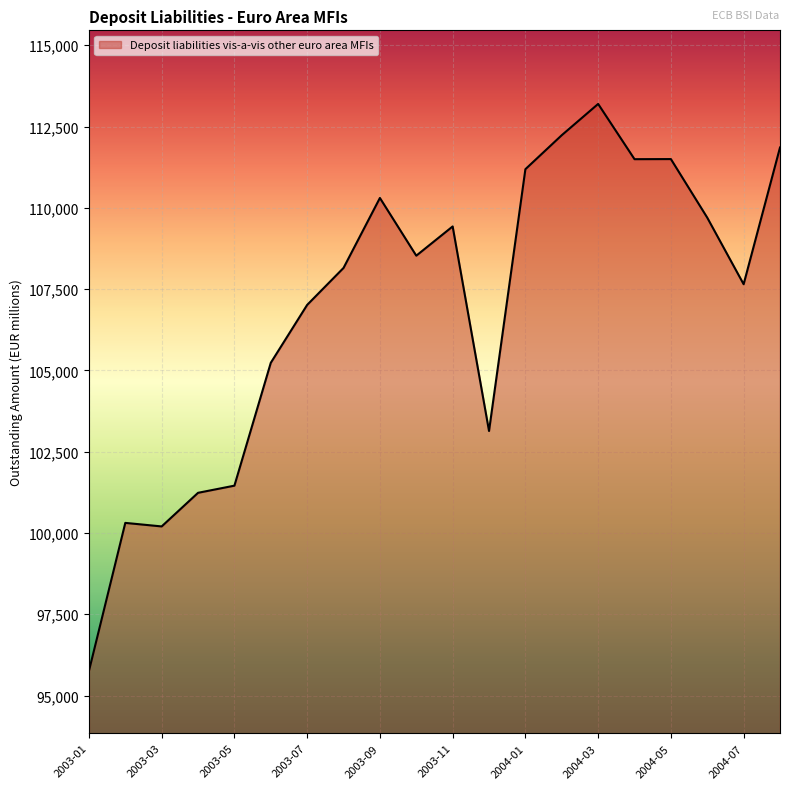

What is the smallest value displayed?

95753